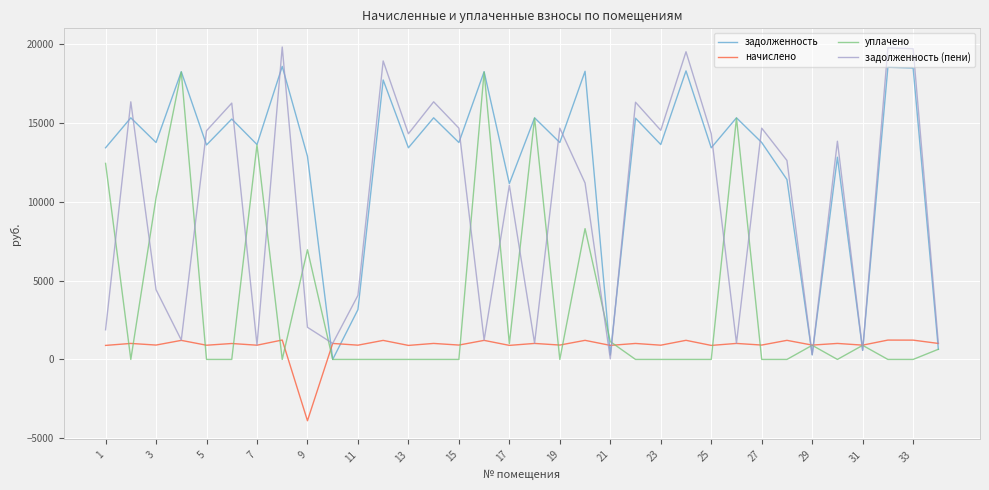

What is the minimum value shown in the chart?

-3889.9